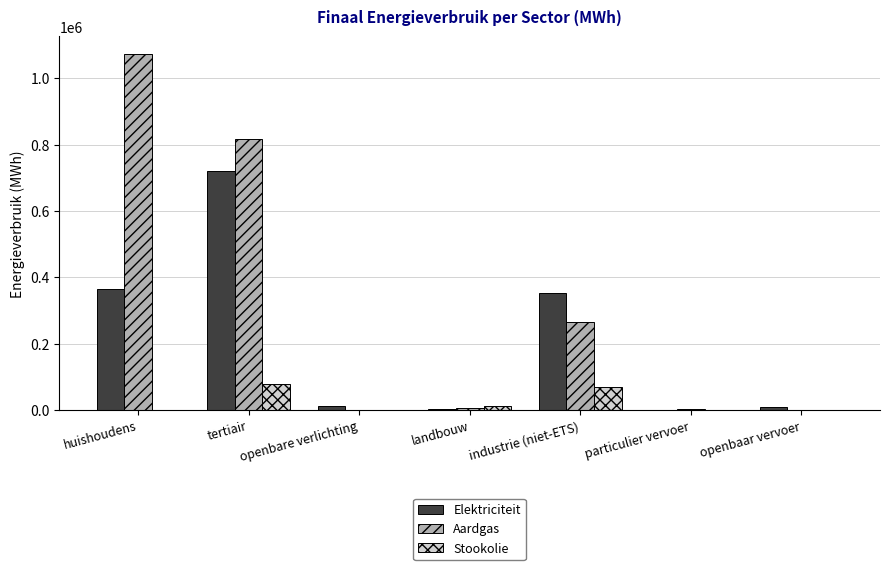

How many categories are shown in the chart?

7